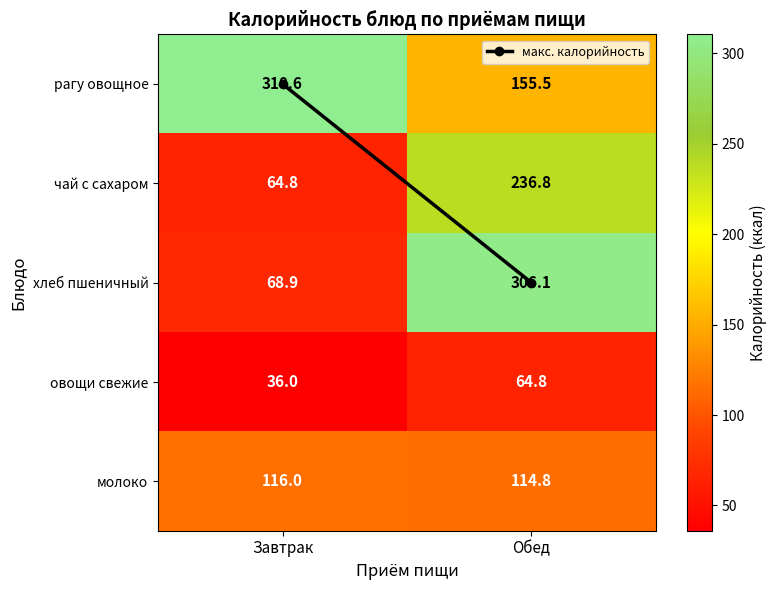

What is the average value of the рагу овощное series?

233.1